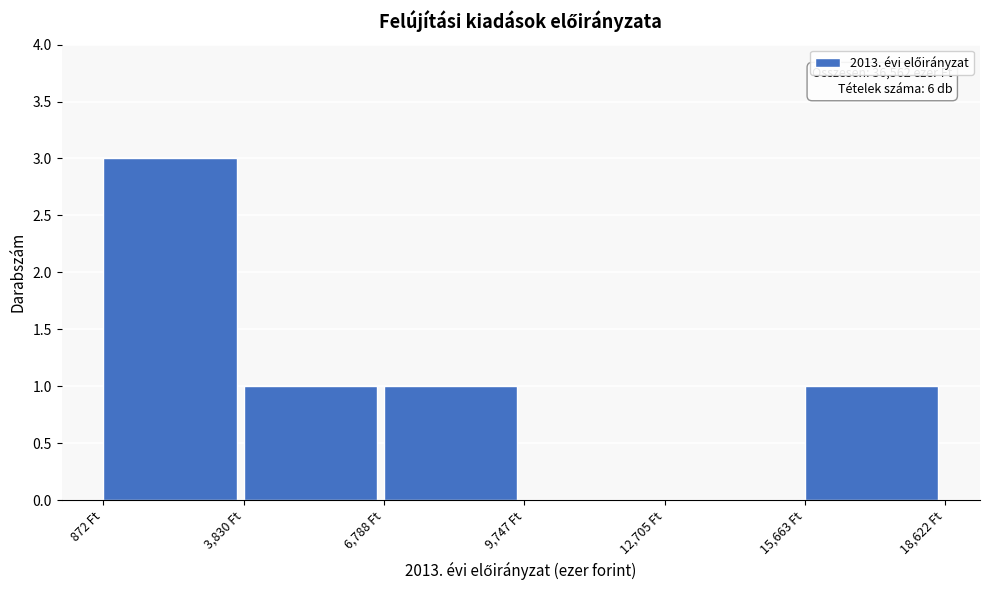

Over which range of the x-axis is the bar tallest?

1000 to 4000